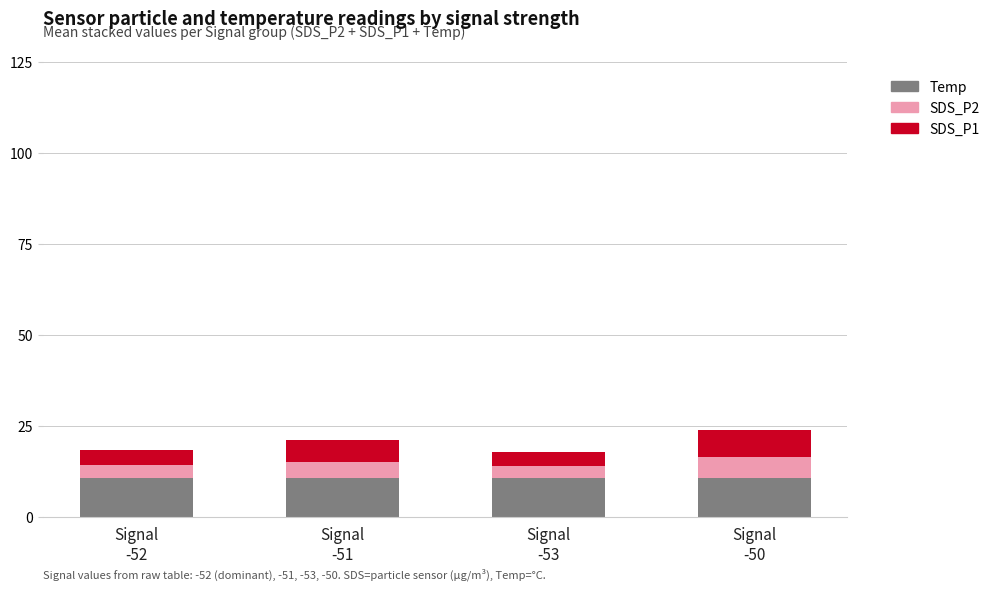

What is the lowest value of the Temp series?

10.7